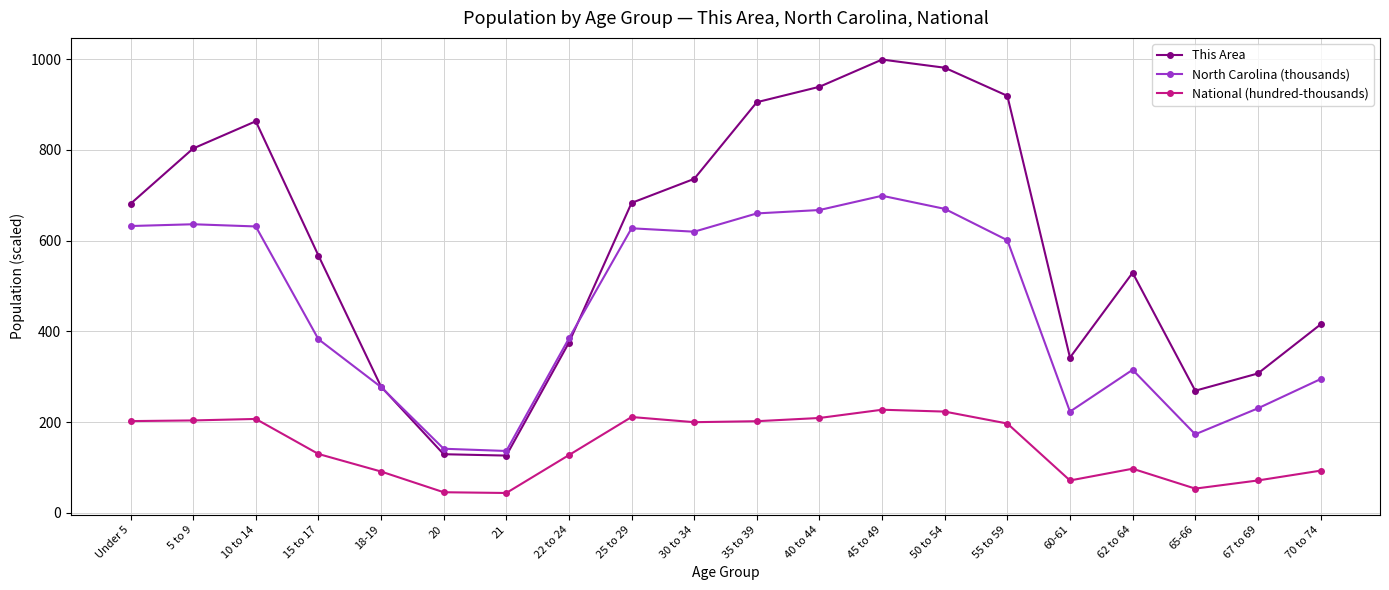

True or false: National (hundred-thousands) and North Carolina (thousands) intersect in this chart.

False